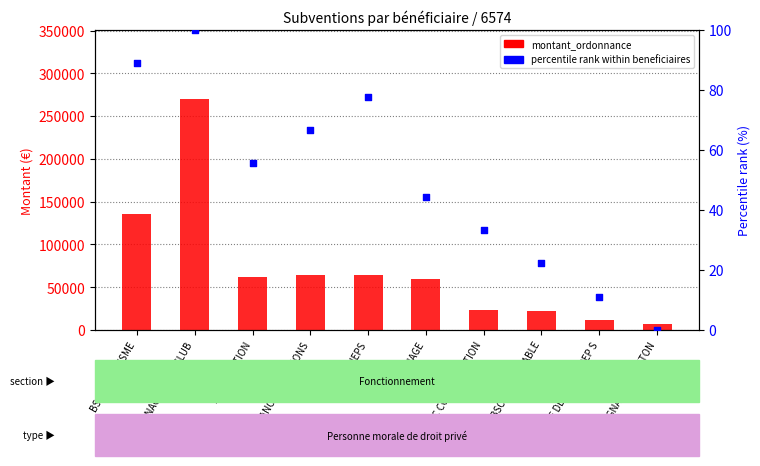

What are all the series names shown in the legend?

montant_ordonnance, percentile rank within beneficiaires